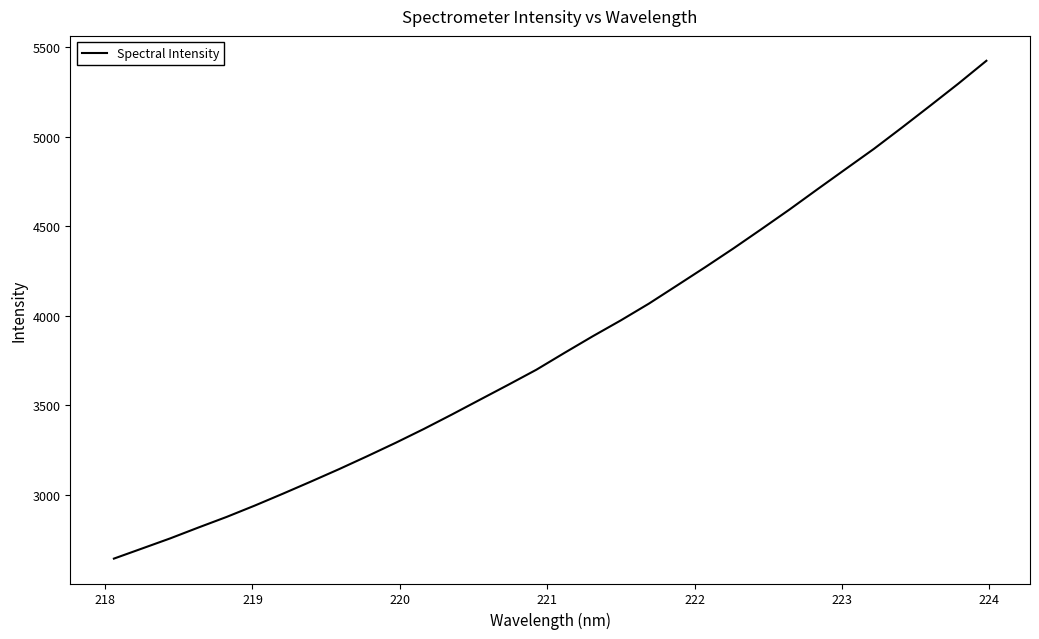

What is the maximum value shown in the chart?

5424.3